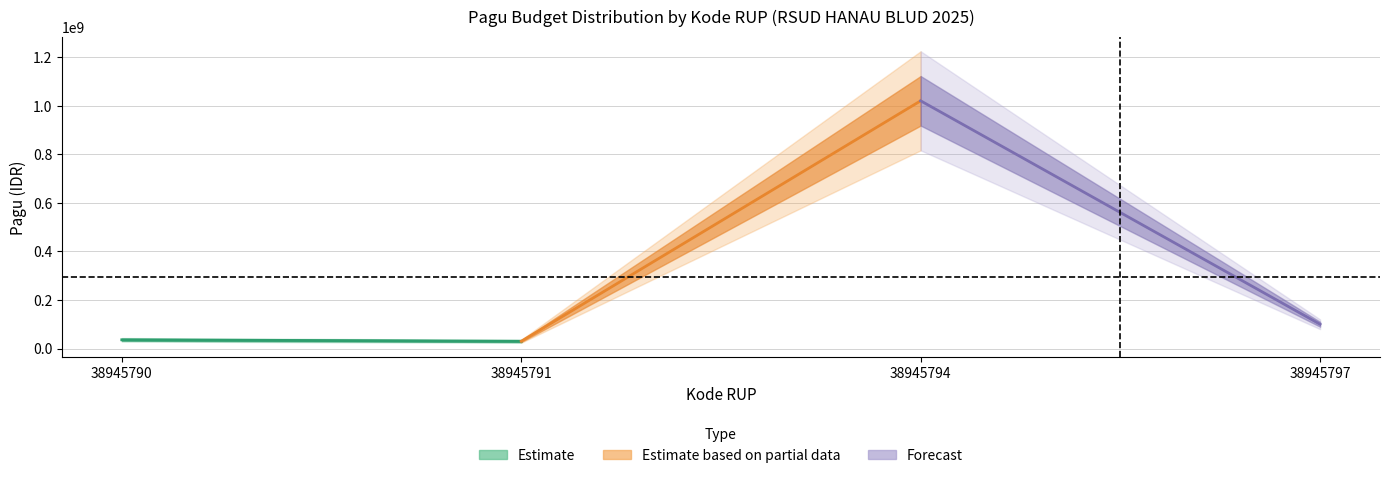

How many data points does each series have?

4